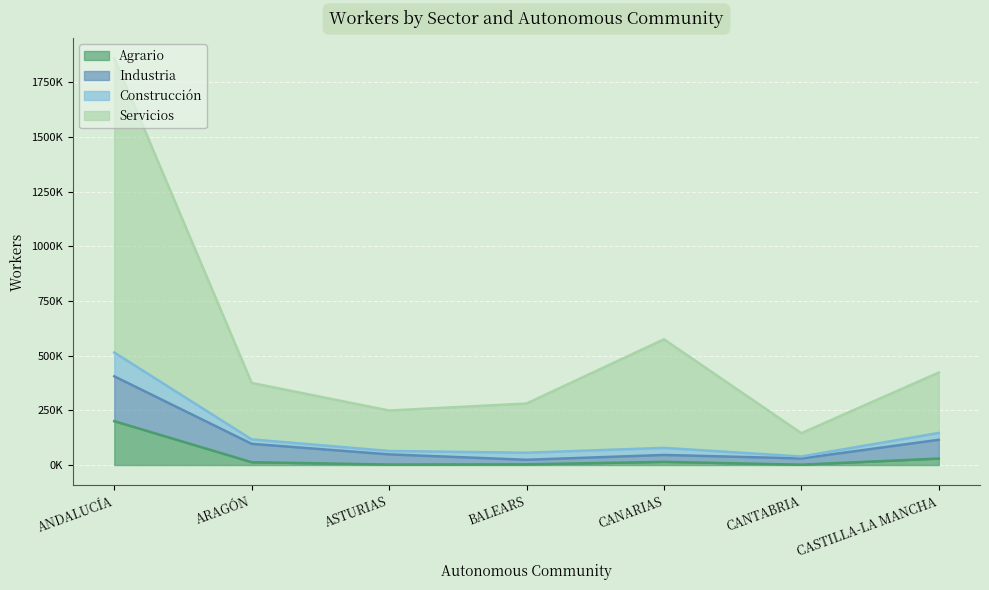

True or false: Agrario and Construcción cross at least once.

False